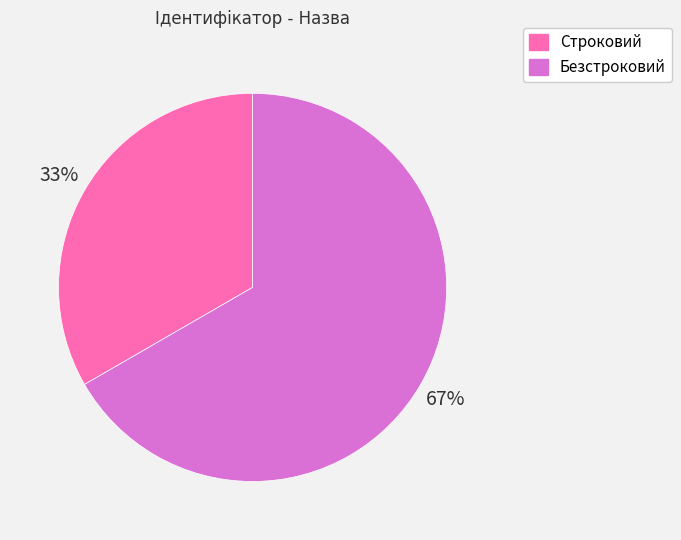

How many slices are in this pie chart?

2